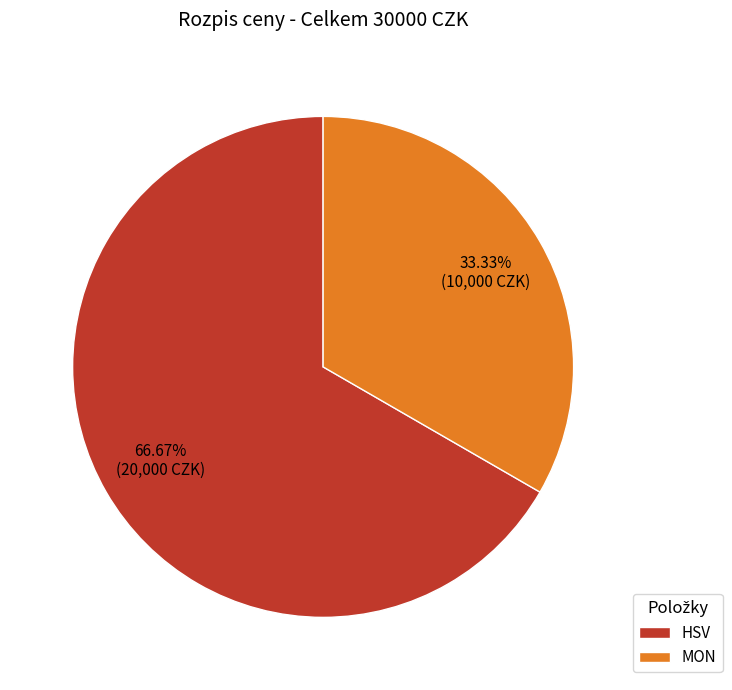

Approximately how many times larger is the value at HSV compared to MON?

2.0